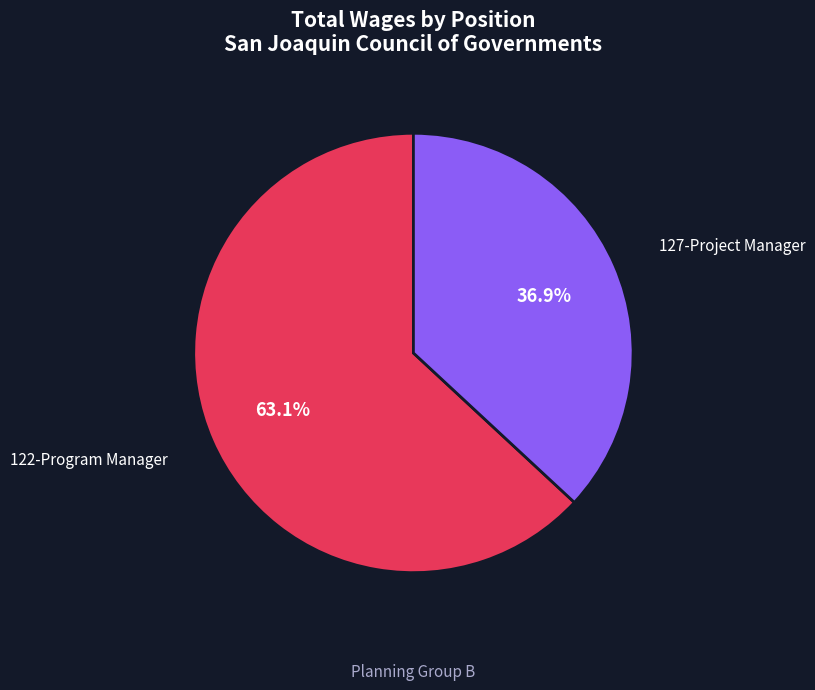

Approximately how many times larger is the value at 122-Program Manager compared to 127-Project Manager?

1.7